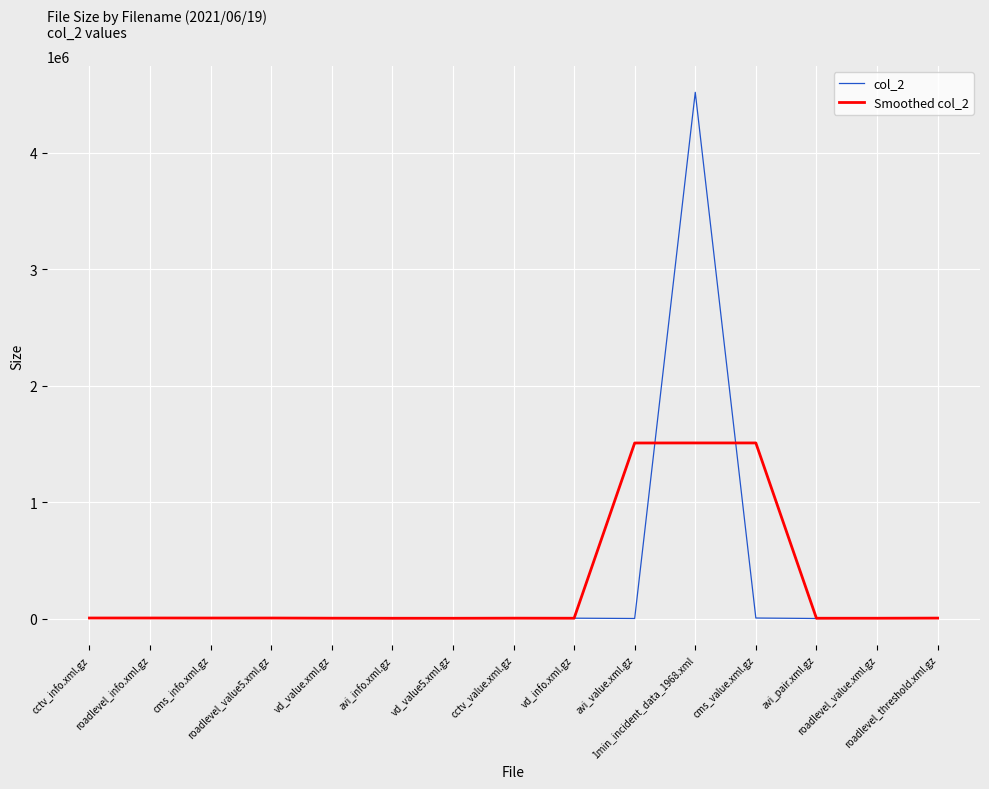

Is it true that col_2 equals 3181.0 at vd_value5.xml.gz?

True